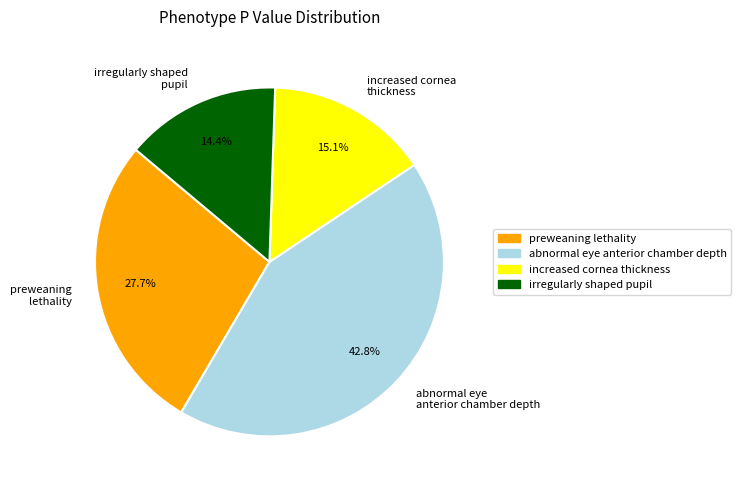

To the nearest percent, what is the average slice percentage?

25%